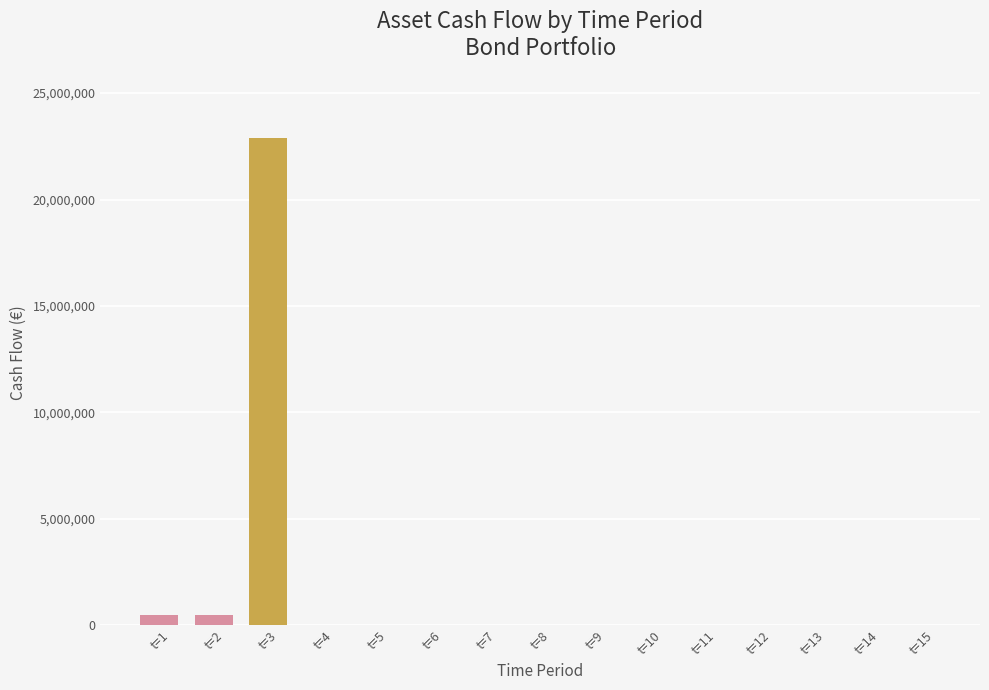

The value at t=14 is 27031.3. True or false?

True